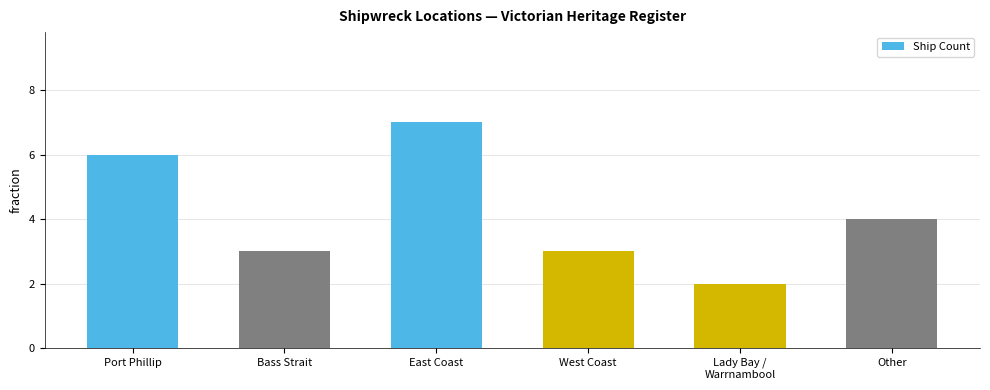

What is the difference between the second highest and minimum values?

4